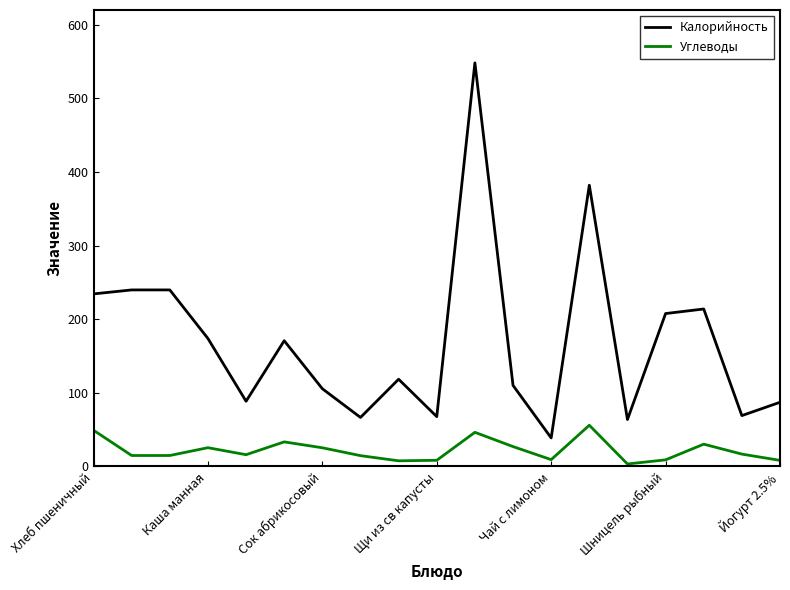

What is the greatest value displayed?

548.2